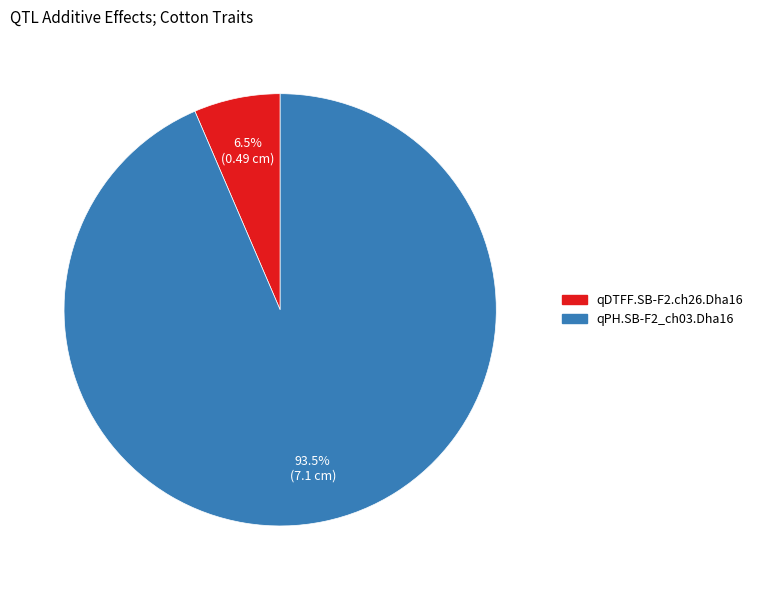

Which category has the smallest portion of the pie?

qDTFF.SB-F2.ch26.Dha16